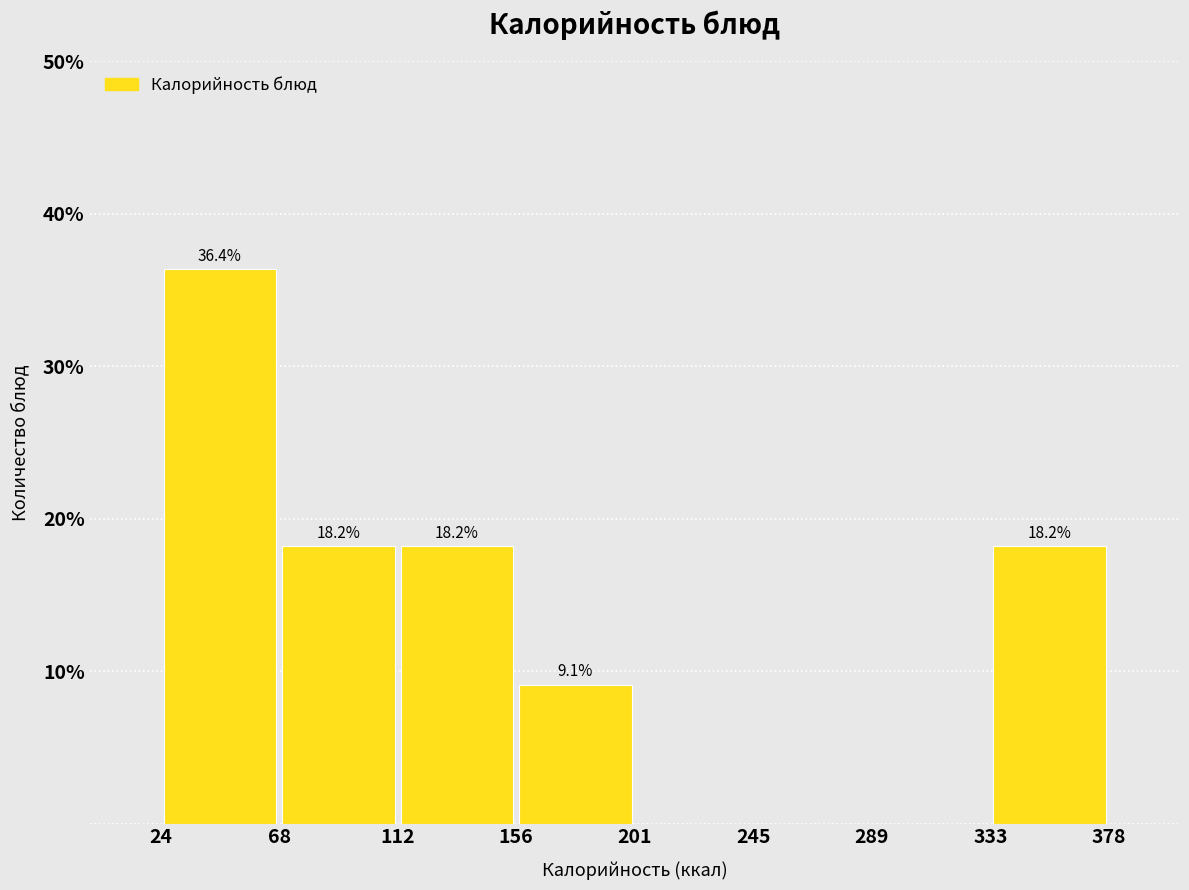

Which range on the x-axis has the tallest bar?

24 to 68